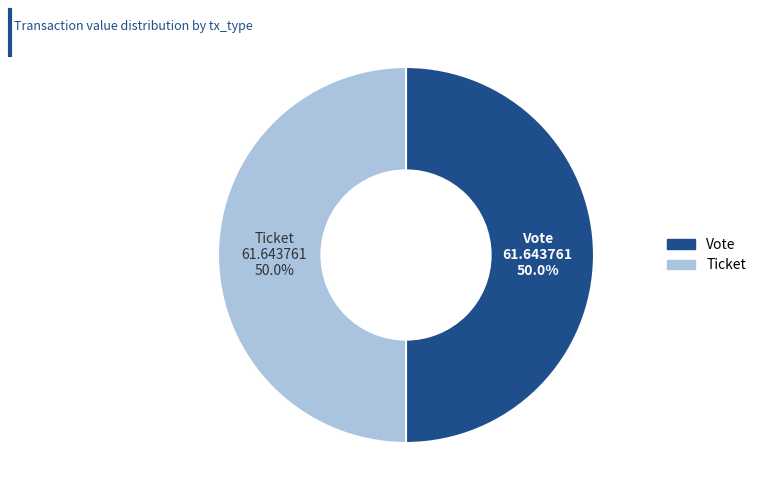

Do Ticket and Vote together represent more than half of the pie?

Yes